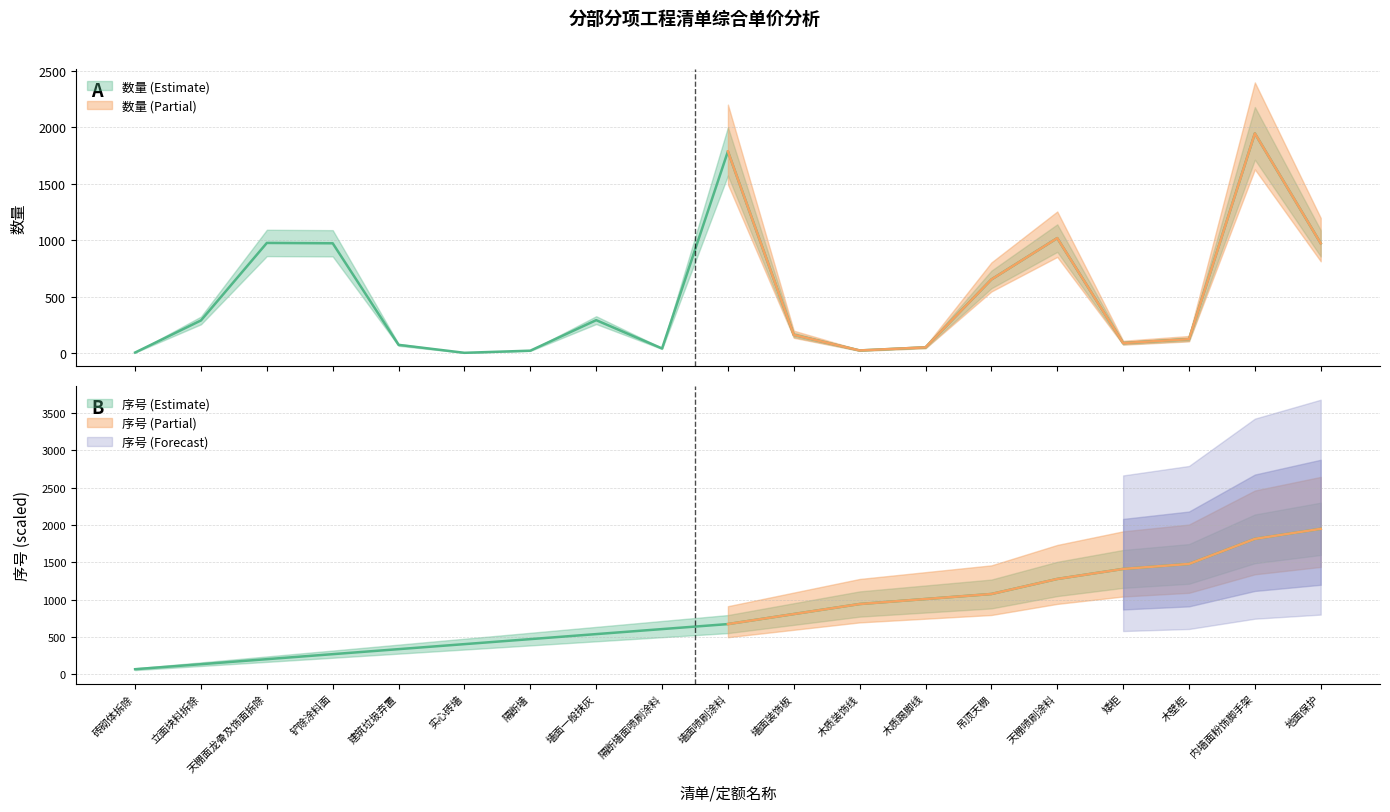

Reading left to right, extract all data points from this chart.

数量: 3.1	287.9	975.5	972.4	71.2	0.6	19.5	290.4	39.0	1788.0	159.8	21.6	49.0	651.4	1018.4	87.2	121.8	1947.8	972.0
序号: 67.2	134.3	201.5	268.7	335.8	403.0	470.2	537.3	604.5	671.7	806.0	940.3	1007.5	1074.7	1276.2	1410.5	1477.7	1813.5	1947.8